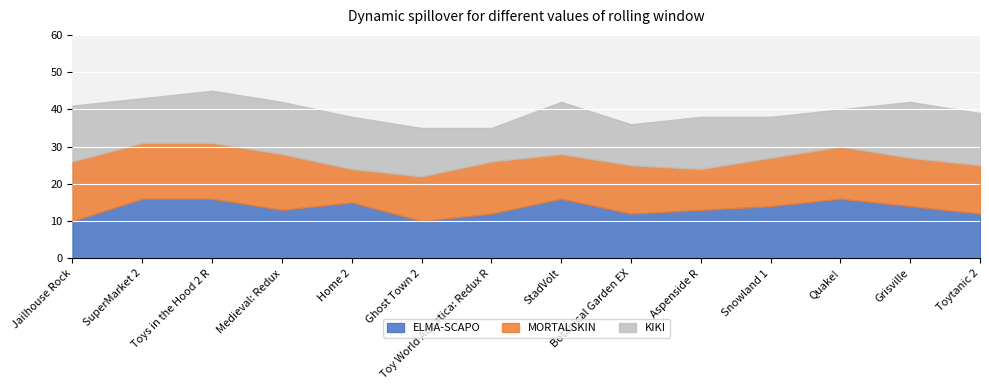

Where is the first local maximum for ELMA-SCAPO?

Home 2